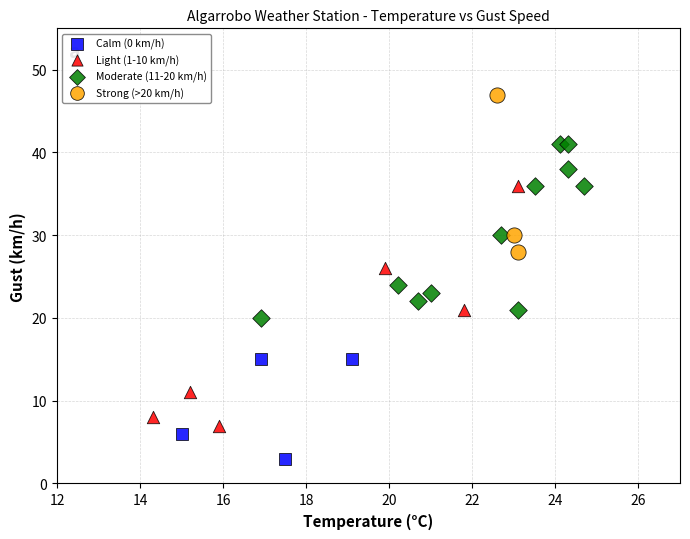

Which series contains the highest Y value?

Strong (>20 km/h)